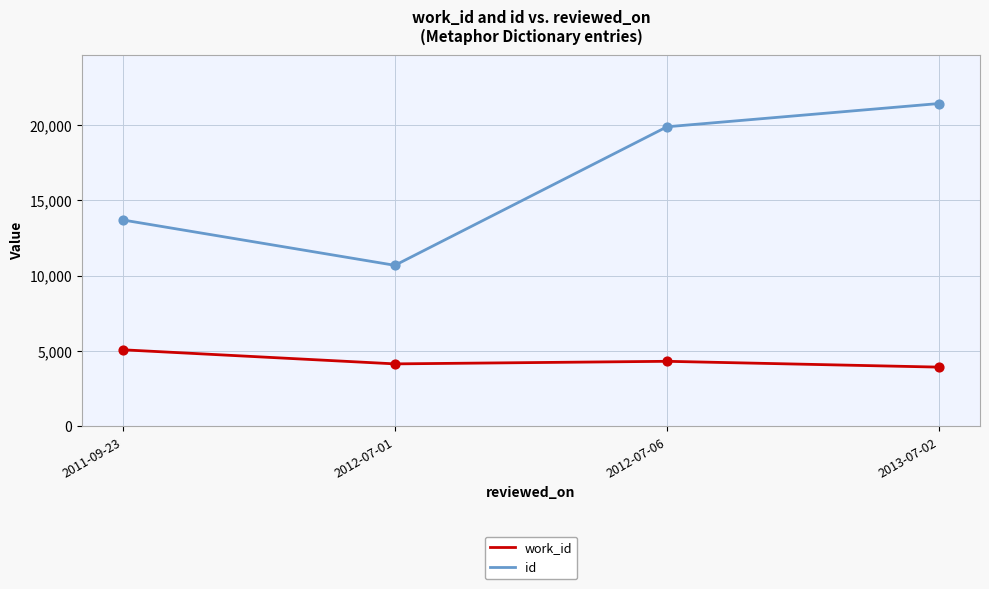

Is the value of work_id at 2012-07-01 greater than the value of id at 2013-07-02?

No